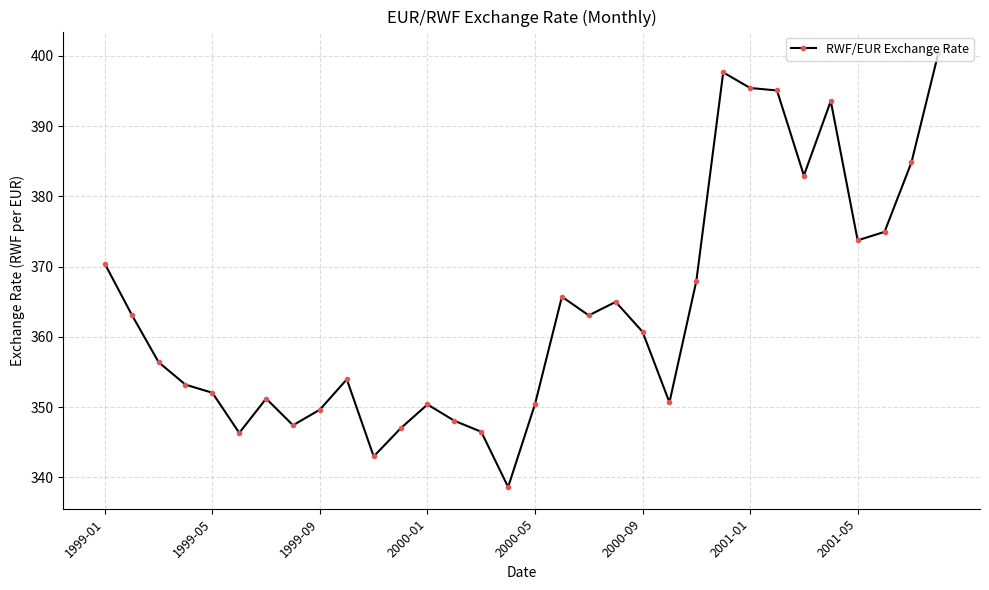

What is the minimum value shown in the chart?

338.6